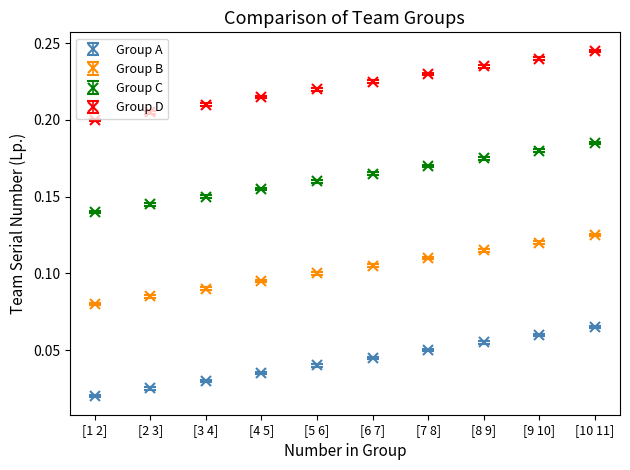

At which label does Group D reach its peak?

[10 11]